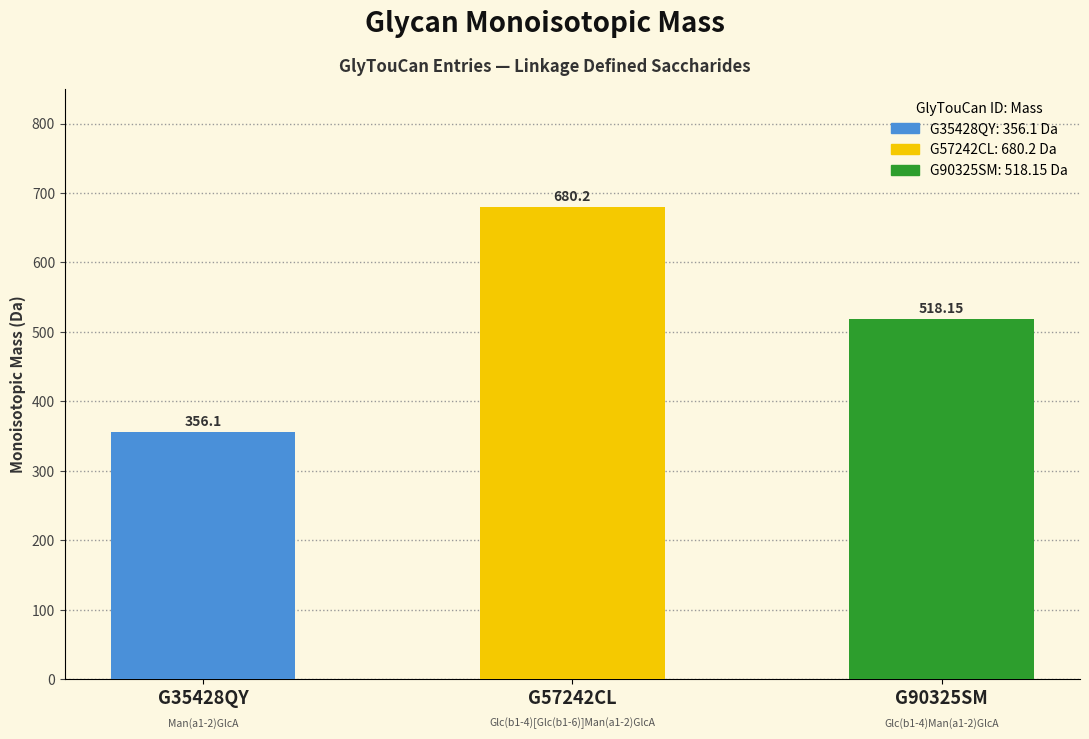

What is the greatest value displayed?

680.2